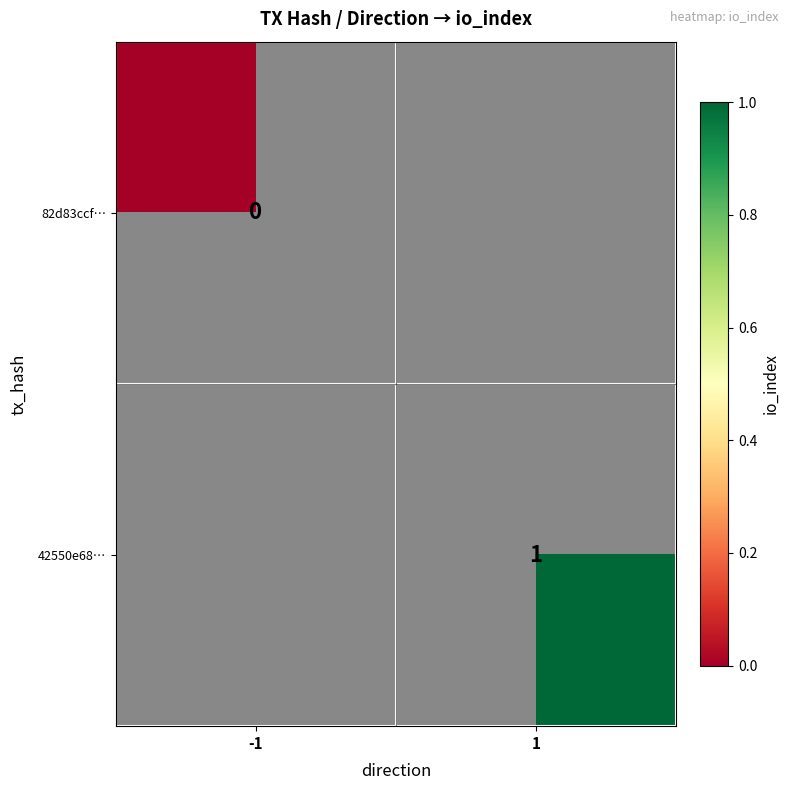

List the labels in order of 82d83ccf… value, smallest first.

-1, 1